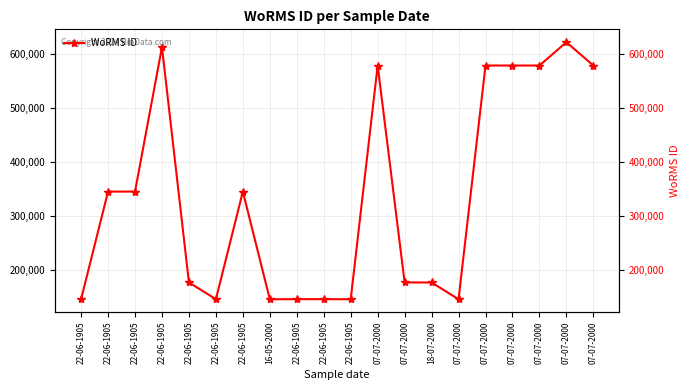

What is the label of the 20th point from the left?

07-07-2000